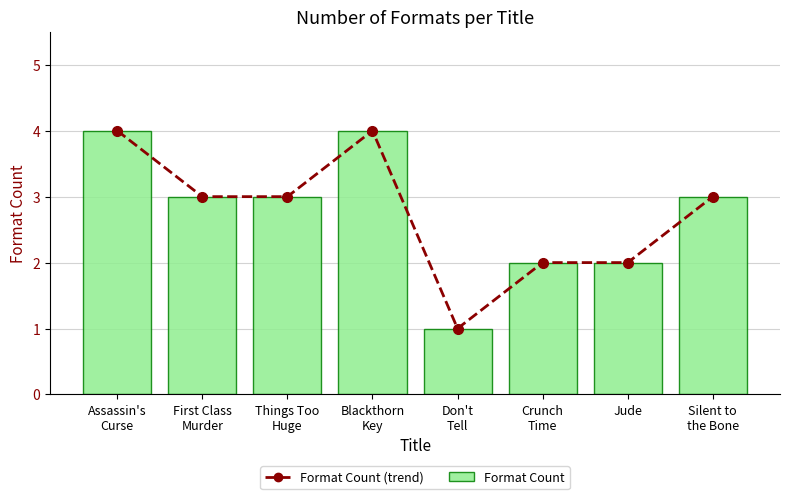

List the labels in order of Format Count value, smallest first.

Don't
Tell, Crunch
Time, Jude, First Class
Murder, Things Too
Huge, Silent to
the Bone, Assassin's
Curse, Blackthorn
Key